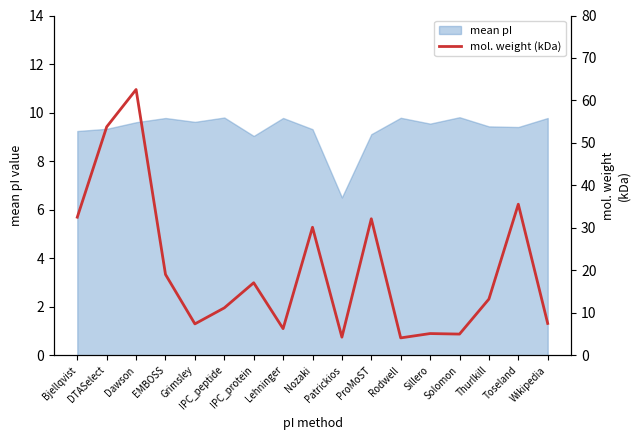

Does the chart display data point markers on the line(s)?

No